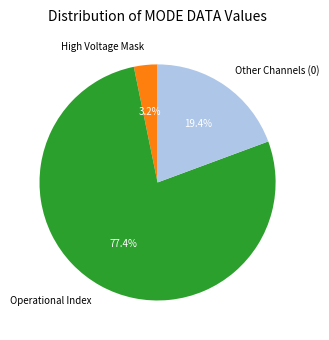

Which slice represents more than half of the pie?

Operational Index